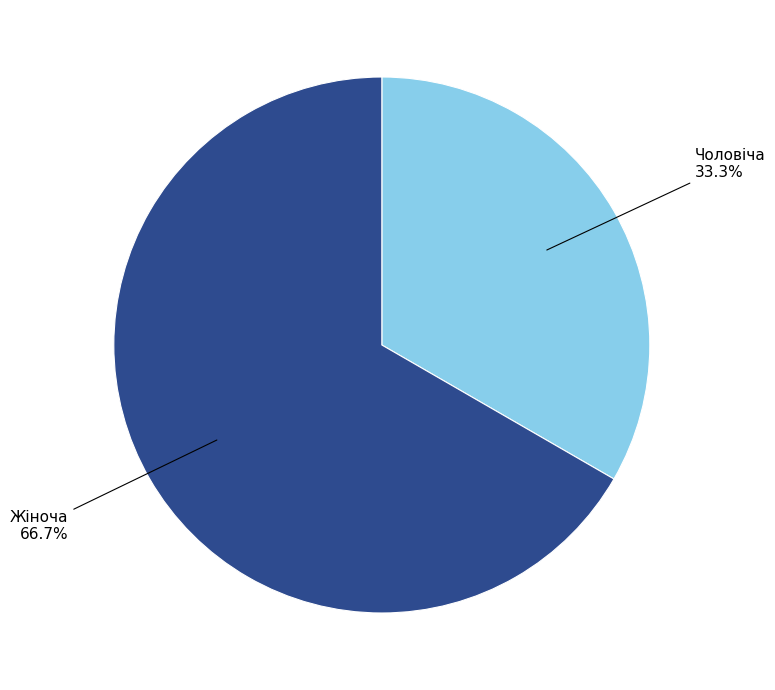

What is the smallest slice in the pie chart?

Чоловіча